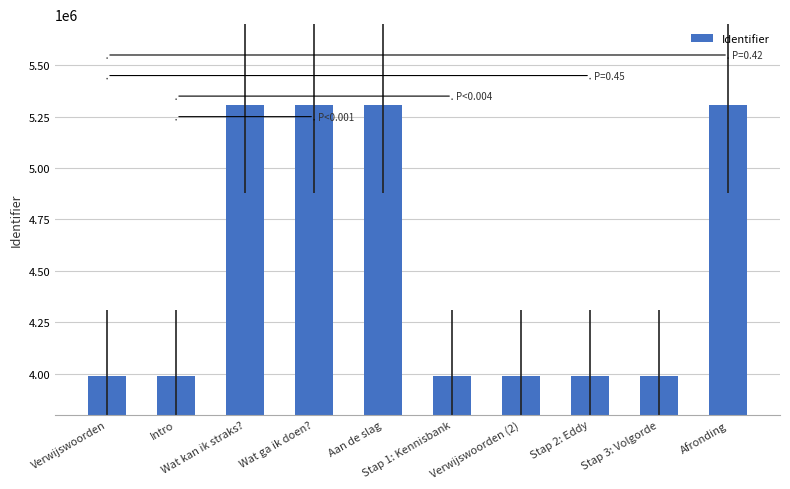

What is the sum of all values?

45159387